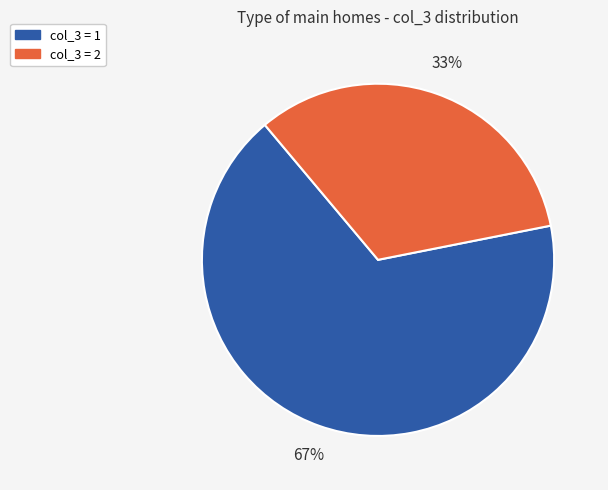

To the nearest percent, what is the difference between the largest and smallest slice percentages?

34%